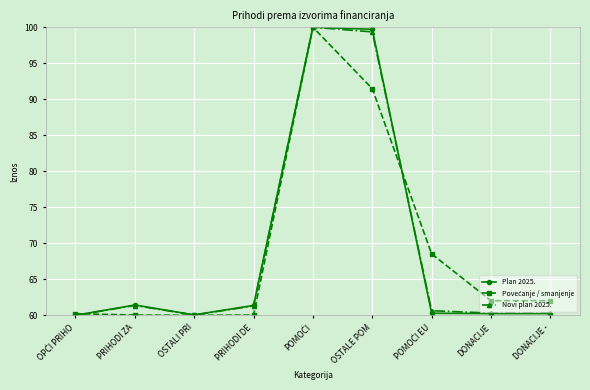

True or false: Plan 2025. has a value of 135.8 at OSTALE POM.

False